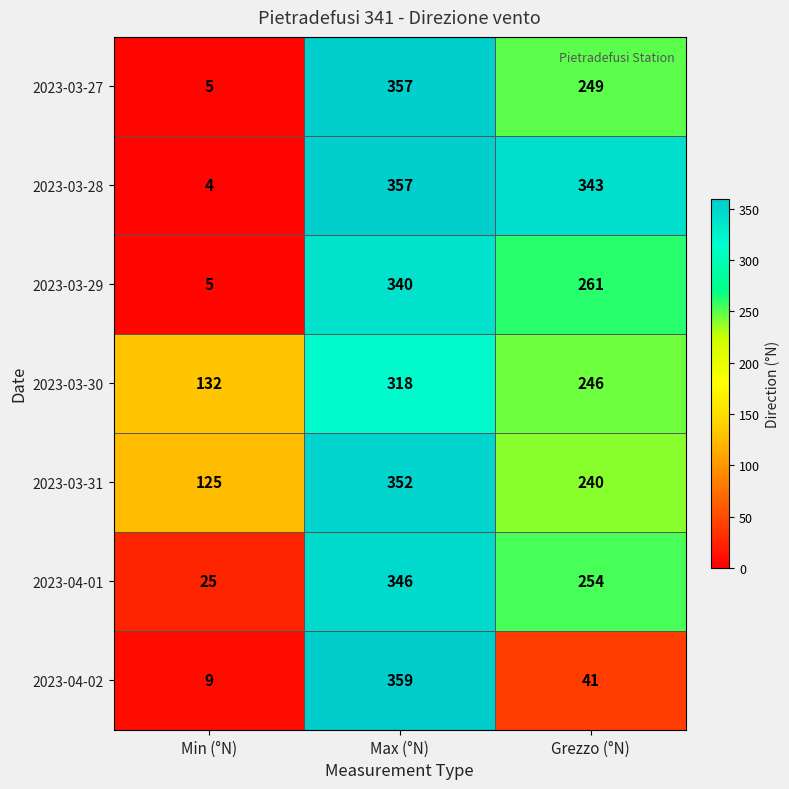

Between Min (°N) and Grezzo (°N), which series saw the biggest shift?

2023-03-28